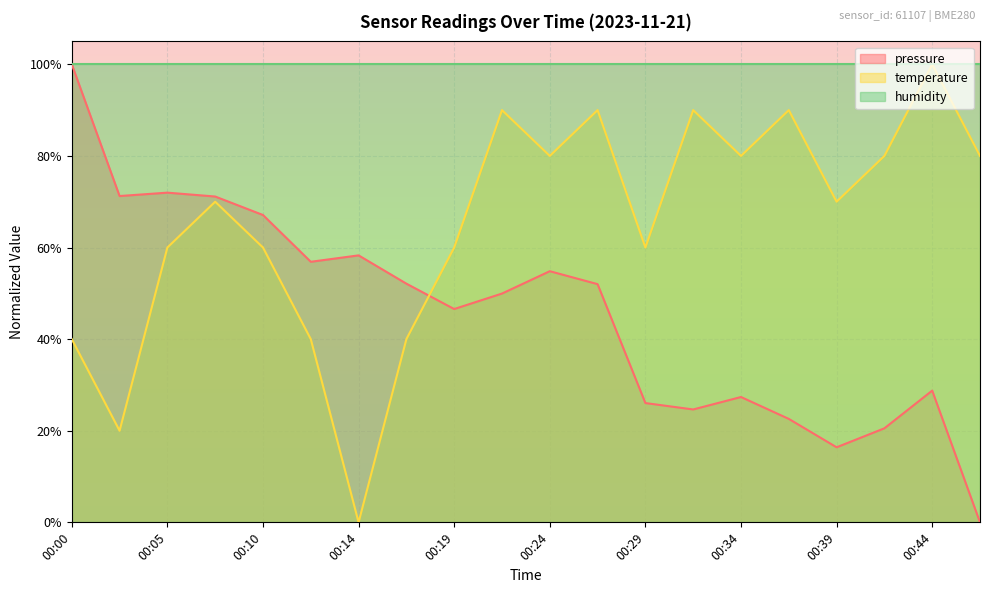

The pressure series shows 0.3 at 00:41. True or false?

False